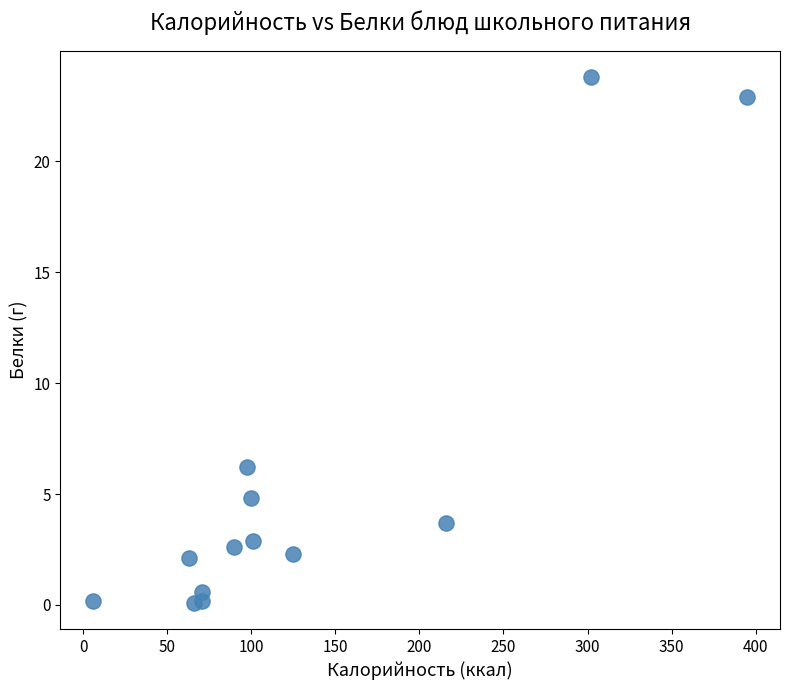

What Y value in the scatter plot is closest to 11?

6.2